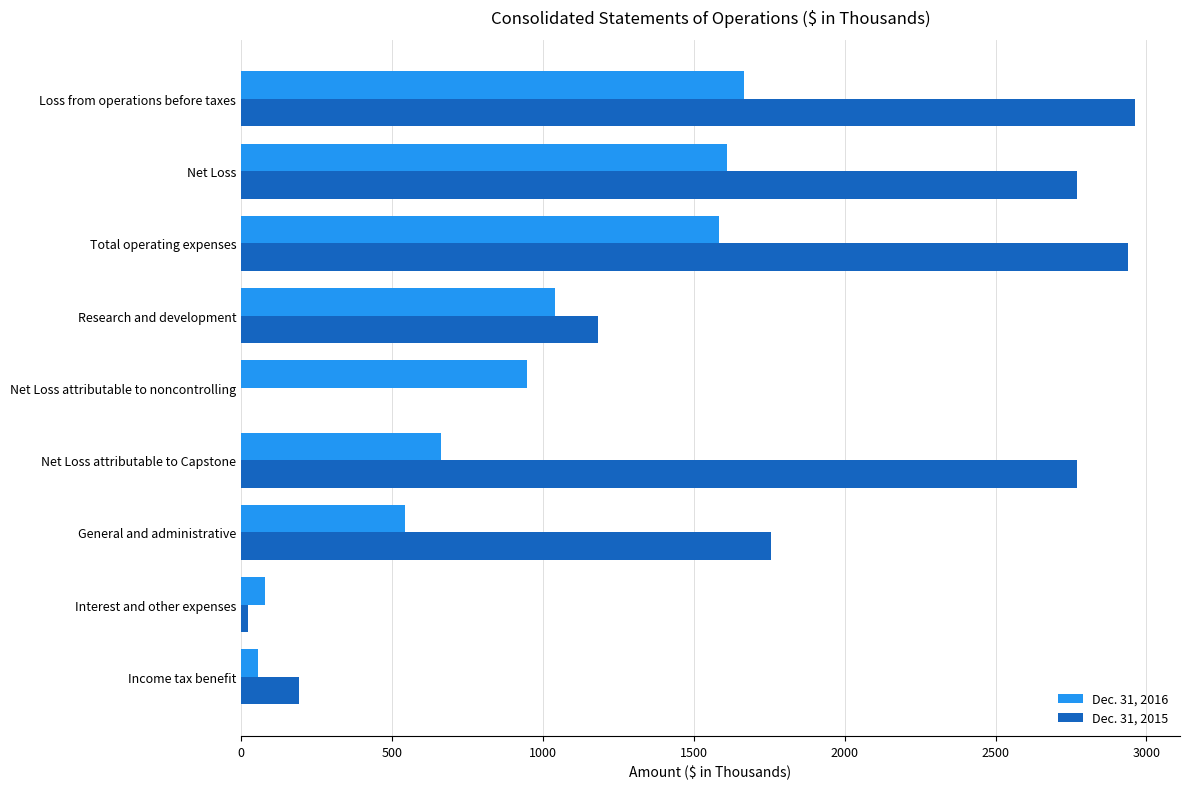

True or false: Dec. 31, 2016 has a value of 226 at Net Loss attributable to Capstone.

False